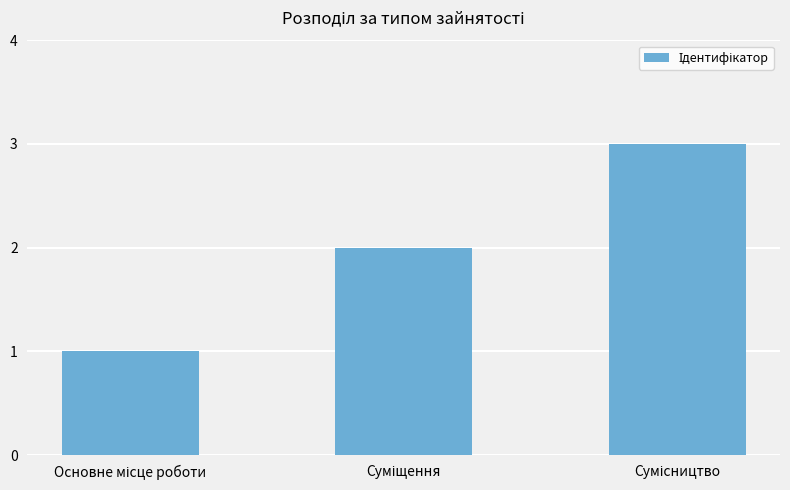

What is the difference between the maximum and second lowest values?

1